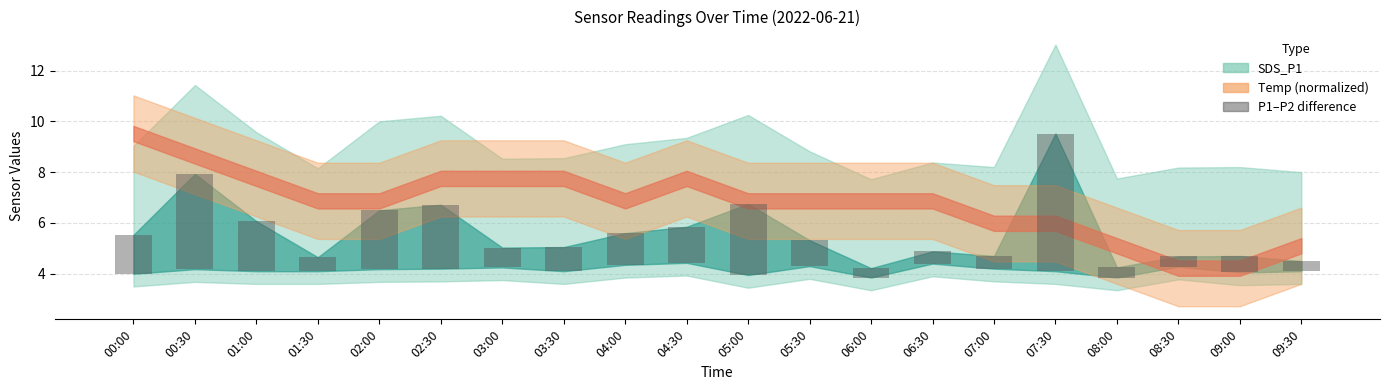

What is the value of the 19th bar from the left?

0.7